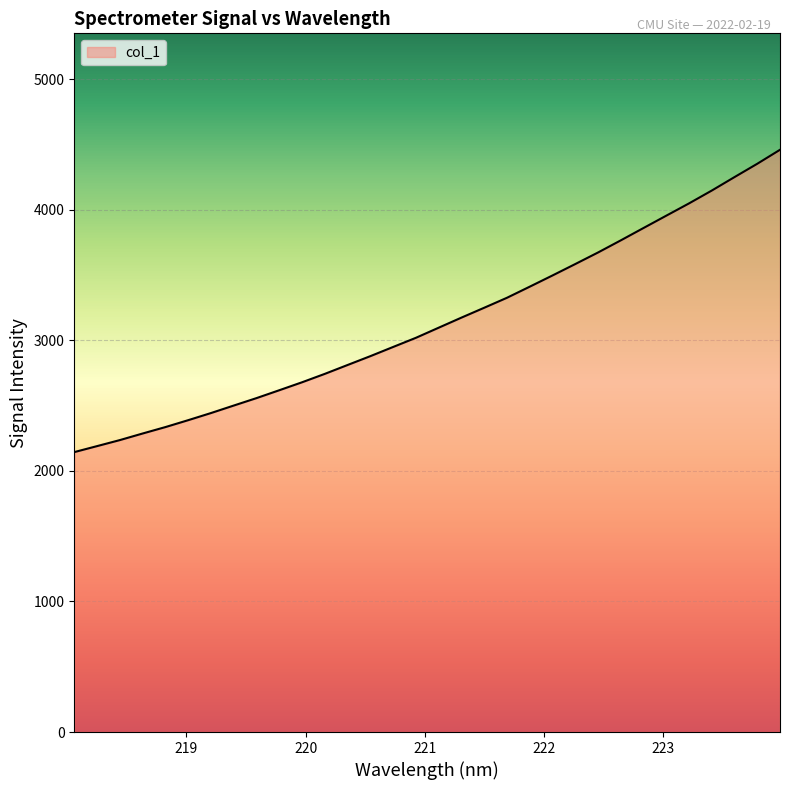

What is the maximum value shown in the chart?

4459.5